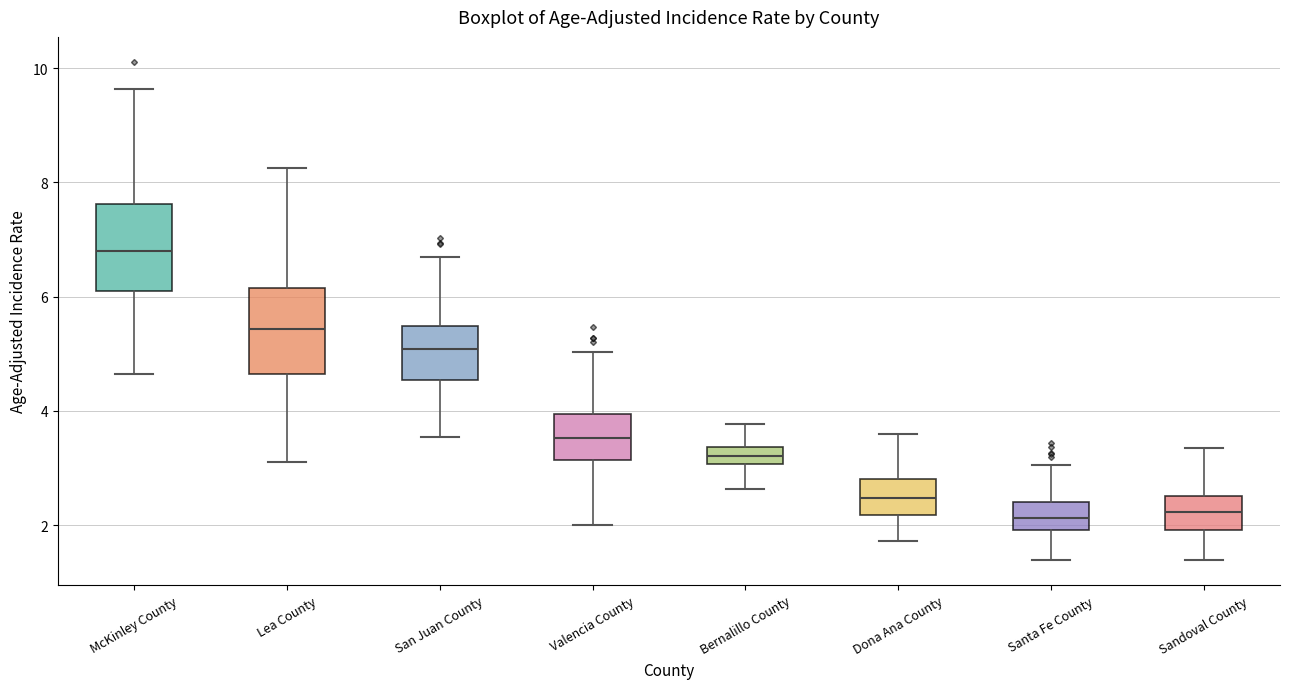

Reading left to right, read every box against the y-axis: the position of its median line, the range the box covers, and the ends of its whiskers. The values are not printed on the chart, so give them approximately, as read against the axis.

McKinley County: median 6.8, box 6.2 to 7.6, whiskers 4.6 to 9.6
Lea County: median 5.4, box 4.6 to 6.2, whiskers 3.2 to 8.2
San Juan County: median 5.0, box 4.6 to 5.4, whiskers 3.6 to 6.8
Valencia County: median 3.6, box 3.2 to 4.0, whiskers 2.0 to 5.0
Bernalillo County: median 3.2, box 3.0 to 3.4, whiskers 2.6 to 3.8
Dona Ana County: median 2.4, box 2.2 to 2.8, whiskers 1.8 to 3.6
Santa Fe County: median 2.2, box 2.0 to 2.4, whiskers 1.4 to 3.0
Sandoval County: median 2.2, box 2.0 to 2.6, whiskers 1.4 to 3.4